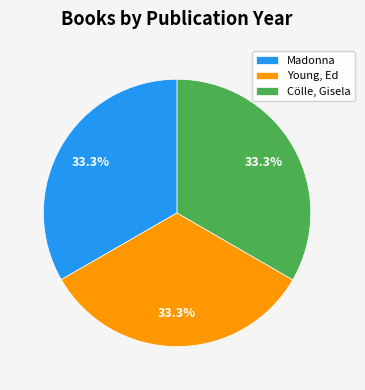

Approximately how many times larger is the value at Young, Ed compared to Cölle, Gisela?

1.0